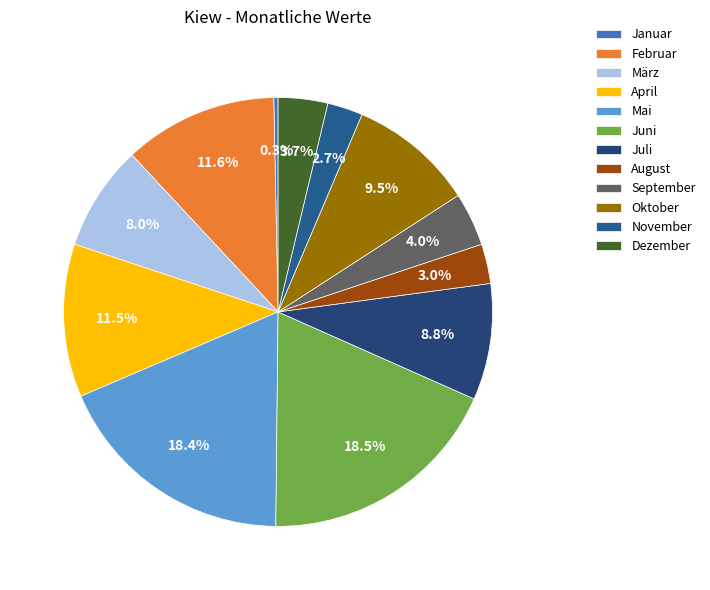

Do März and November together represent more than half of the pie?

No